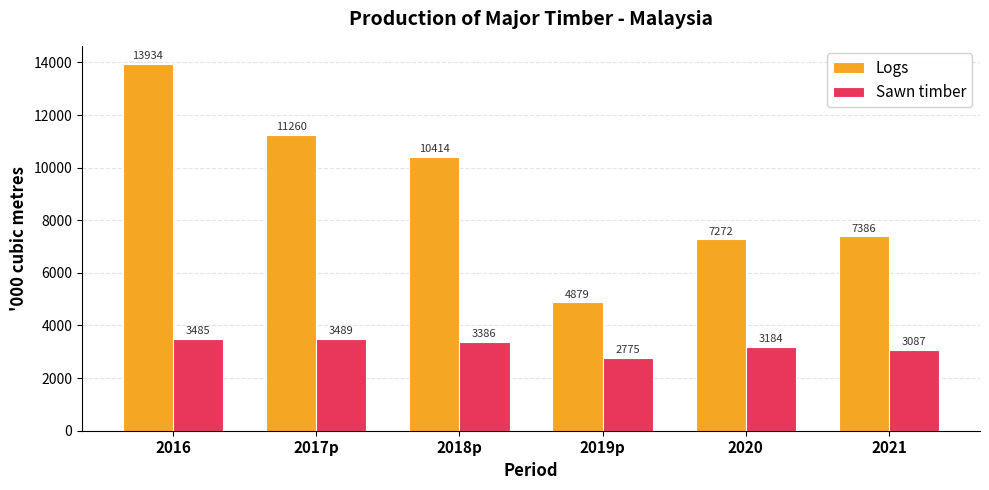

What is the label of the 5th bar from the left?

2020